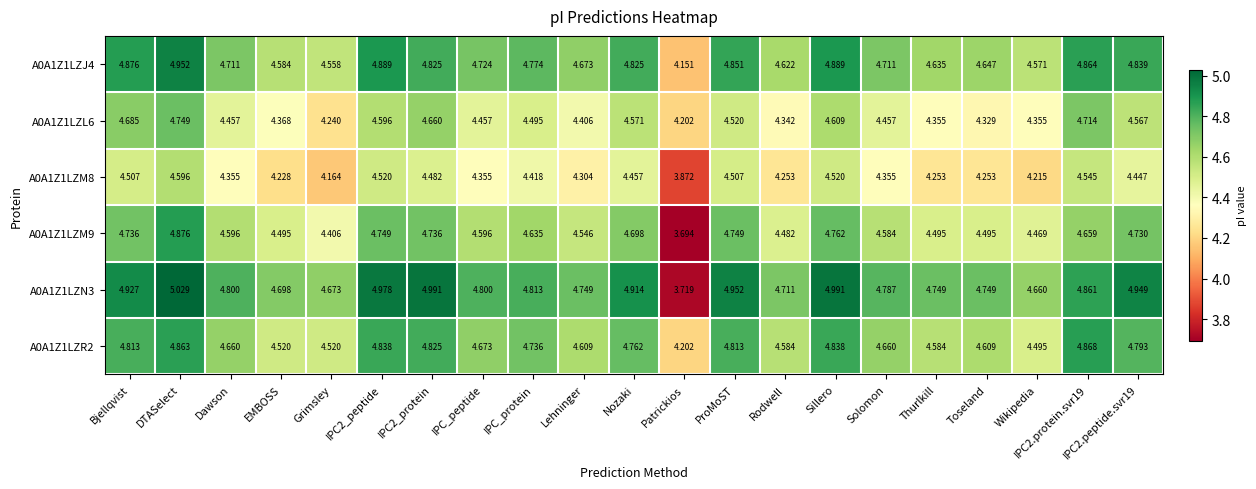

Which series has the largest total across all categories?

A0A1Z1LZN3